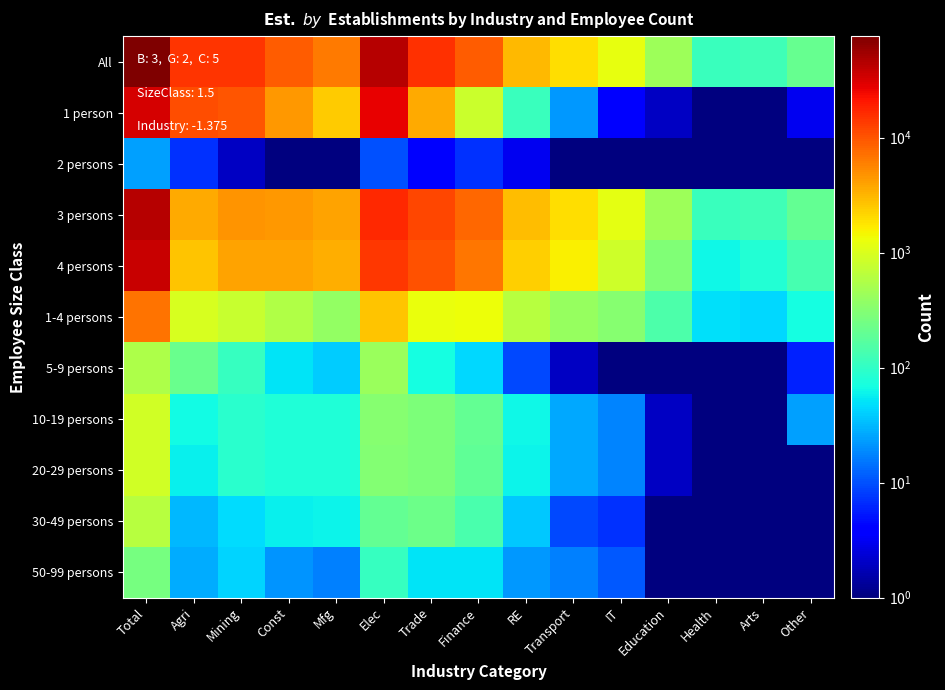

Reading left to right, list all the values displayed in this chart.

All: Total=76153.0	Agri=14569.0	Mining=14887.0	Const=9042.0	Mfg=6336.0	Elec=44834.0	Trade=15384.0	Finance=8882.0	RE=3038.0	Transport=1950.0	IT=1180.0	Education=438.0	Health=112.0	Arts=125.0	Other=210.0
1 person: Total=32166.0	Agri=10684.0	Mining=10015.0	Const=4504.0	Mfg=2414.0	Elec=27617.0	Trade=3607.0	Finance=799.0	RE=112.0	Transport=22.0	IT=4.0	Education=2.0	Health=0.1	Arts=0.1	Other=3.0
2 persons: Total=24.0	Agri=7.0	Mining=2.0	Const=1.0	Mfg=0.1	Elec=10.0	Trade=4.0	Finance=7.0	RE=3.0	Transport=0.1	IT=0.1	Education=0.1	Health=0.1	Arts=0.1	Other=0.1
3 persons: Total=43445.0	Agri=3671.0	Mining=4764.0	Const=4488.0	Mfg=3883.0	Elec=16806.0	Trade=11708.0	Finance=8039.0	RE=2917.0	Transport=1926.0	IT=1175.0	Education=436.0	Health=112.0	Arts=125.0	Other=201.0
4 persons: Total=36551.0	Agri=2693.0	Mining=4001.0	Const=3915.0	Mfg=3500.0	Elec=14109.0	Trade=10442.0	Finance=6747.0	RE=2302.0	Transport=1532.0	IT=852.0	Education=291.0	Health=63.0	Arts=81.0	Other=132.0
1-4 persons: Total=6894.0	Agri=978.0	Mining=763.0	Const=573.0	Mfg=383.0	Elec=2697.0	Trade=1266.0	Finance=1292.0	RE=615.0	Transport=394.0	IT=323.0	Education=145.0	Health=49.0	Arts=44.0	Other=69.0
5-9 persons: Total=542.0	Agri=214.0	Mining=108.0	Const=50.0	Mfg=39.0	Elec=411.0	Trade=69.0	Finance=44.0	RE=9.0	Transport=2.0	IT=1.0	Education=0.1	Health=0.1	Arts=0.1	Other=6.0
10-19 persons: Total=902.0	Agri=65.0	Mining=92.0	Const=79.0	Mfg=79.0	Elec=315.0	Trade=281.0	Finance=196.0	RE=63.0	Transport=26.0	IT=18.0	Education=2.0	Health=0.1	Arts=0.1	Other=24.0
20-29 persons: Total=878.0	Agri=58.0	Mining=90.0	Const=78.0	Mfg=79.0	Elec=305.0	Trade=277.0	Finance=189.0	RE=60.0	Transport=26.0	IT=18.0	Education=2.0	Health=0.1	Arts=0.1	Other=0.1
30-49 persons: Total=619.0	Agri=31.0	Mining=47.0	Const=57.0	Mfg=62.0	Elec=197.0	Trade=227.0	Finance=139.0	RE=38.0	Transport=9.0	IT=7.0	Education=1.0	Health=0.1	Arts=0.1	Other=0.1
50-99 persons: Total=259.0	Agri=27.0	Mining=43.0	Const=21.0	Mfg=17.0	Elec=108.0	Trade=50.0	Finance=50.0	RE=22.0	Transport=17.0	IT=11.0	Education=1.0	Health=0.1	Arts=0.1	Other=0.1